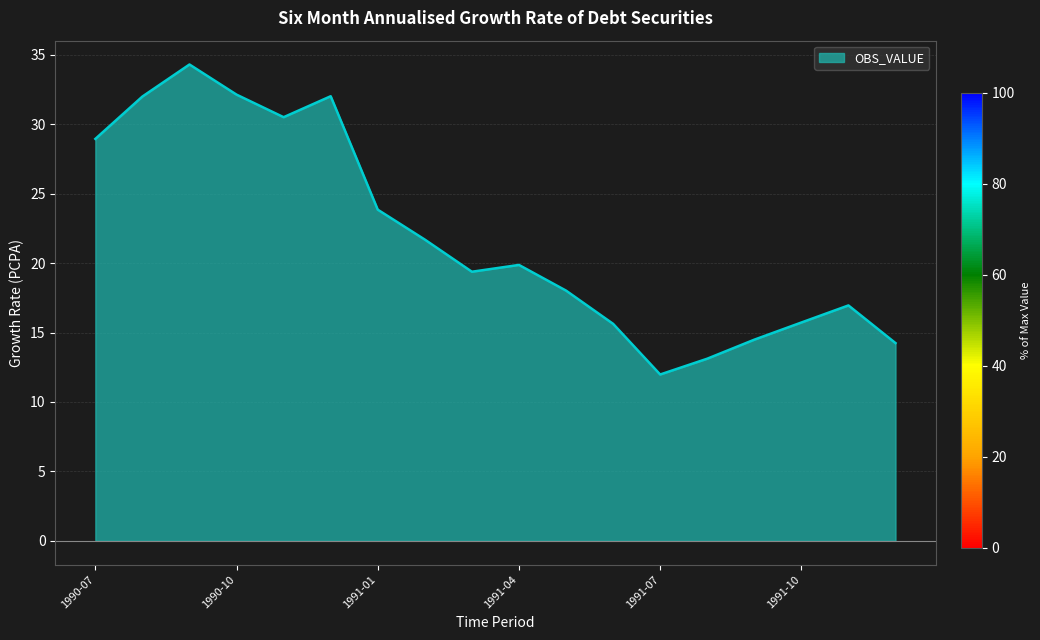

Does the chart have visible grid lines?

Yes